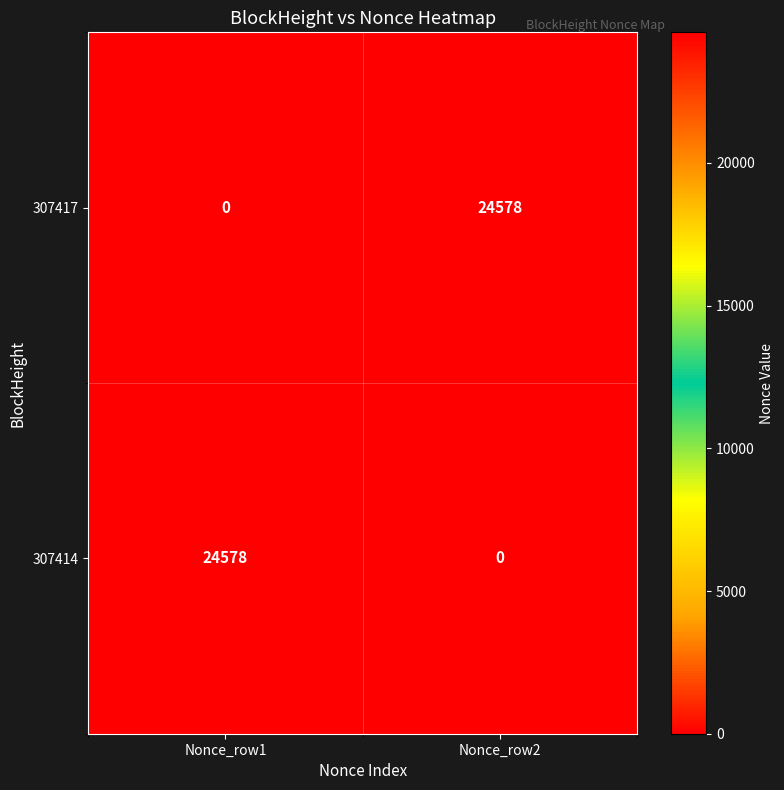

Is it true that 307417 equals 12792 at Nonce_row2?

False